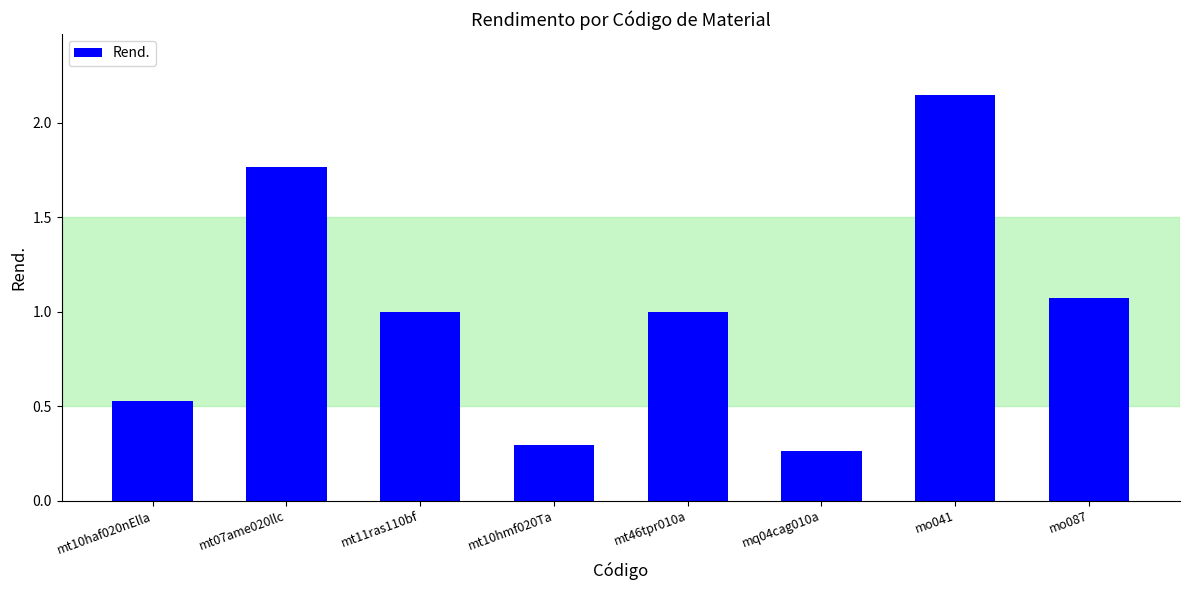

Between mt07ame020llc and mt10hmf020Ta, which is larger?

mt07ame020llc